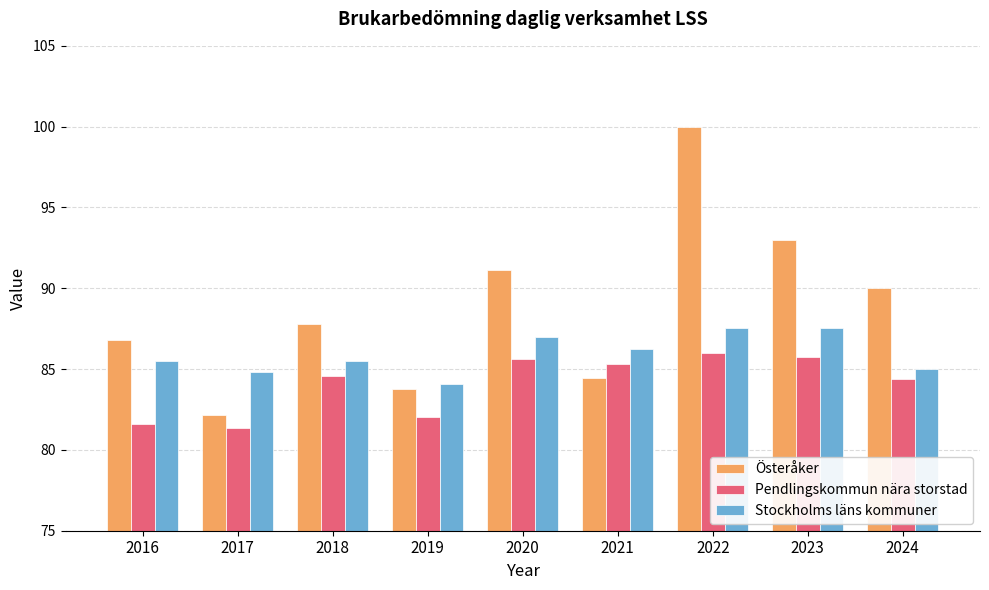

Rank the series by their average value, from highest to lowest.

Österåker, Stockholms läns kommuner, Pendlingskommun nära storstad